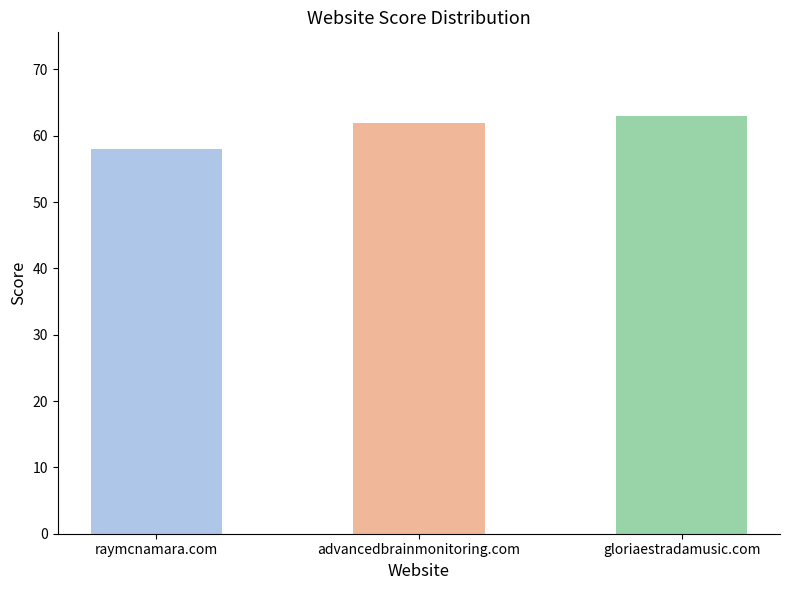

What is the change in value from raymcnamara.com to advancedbrainmonitoring.com?

+4